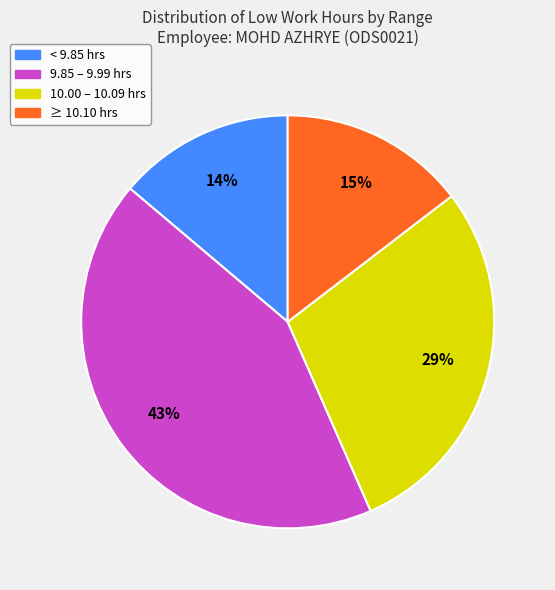

Is there any slice that represents more than half of the pie?

No